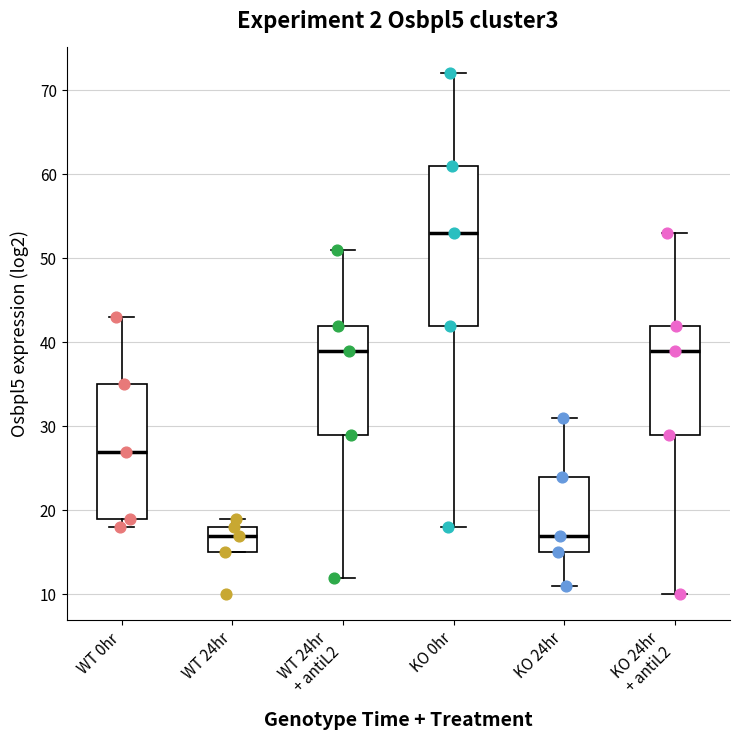

Reading left to right, read every box against the y-axis: the position of its median line, the range the box covers, and the ends of its whiskers. The values are not printed on the chart, so give them approximately, as read against the axis.

WT 0hr: median 27, box 19 to 35, whiskers 18 to 43
WT 24hr: median 17, box 15 to 18, whiskers 15 to 19
WT 24hr + antiL2: median 39, box 29 to 42, whiskers 12 to 51
KO 0hr: median 53, box 42 to 61, whiskers 18 to 72
KO 24hr: median 17, box 15 to 24, whiskers 11 to 31
KO 24hr + antiL2: median 39, box 29 to 42, whiskers 10 to 53